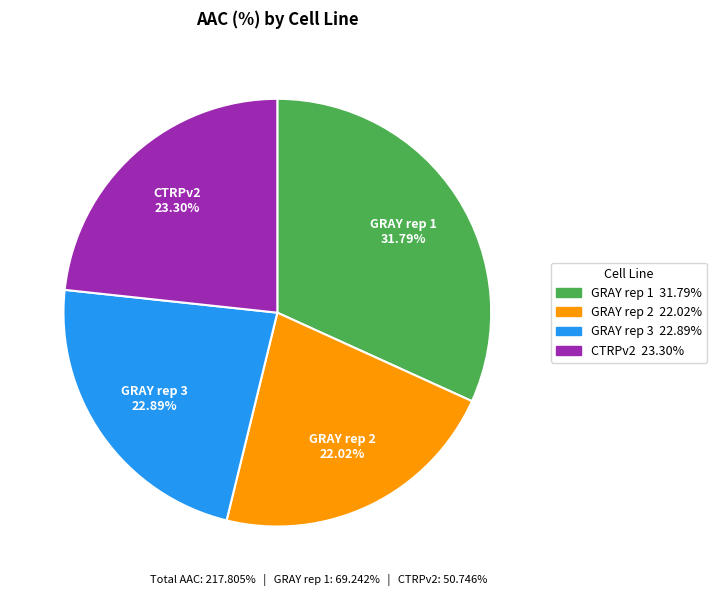

Do CTRPv2 and GRAY rep 1 together represent more than half of the pie?

Yes